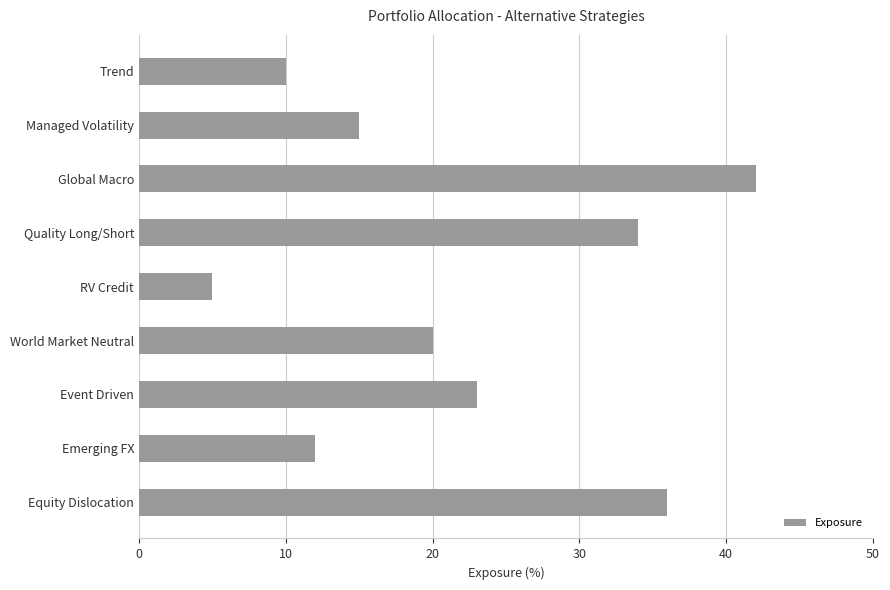

Reading bottom to top, what are all the values shown in this chart?

Equity Dislocation=36	Emerging FX=12	Event Driven=23	World Market Neutral=20	RV Credit=5	Quality Long/Short=34	Global Macro=42	Managed Volatility=15	Trend=10